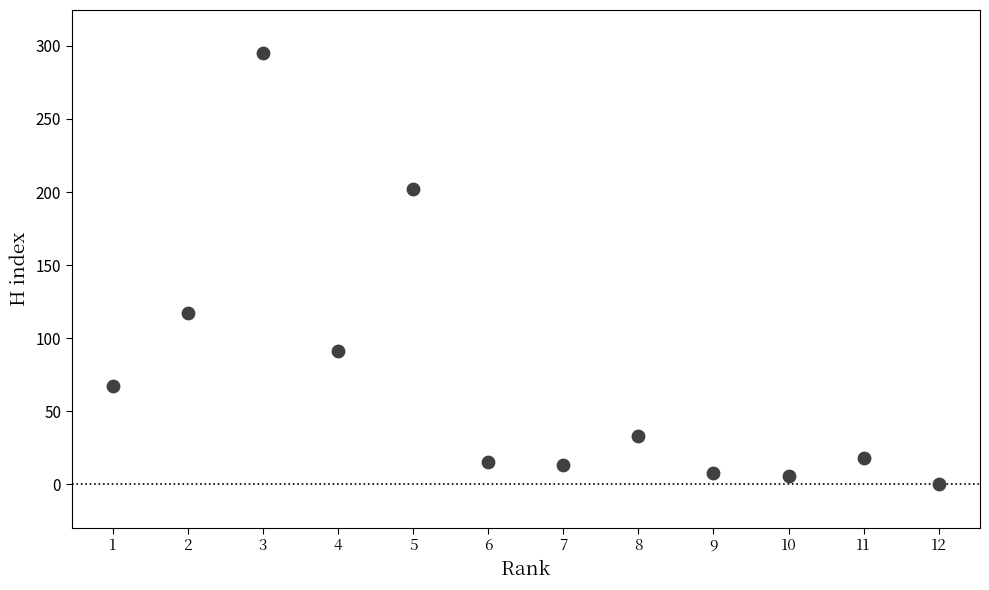

What is the average X value?

6